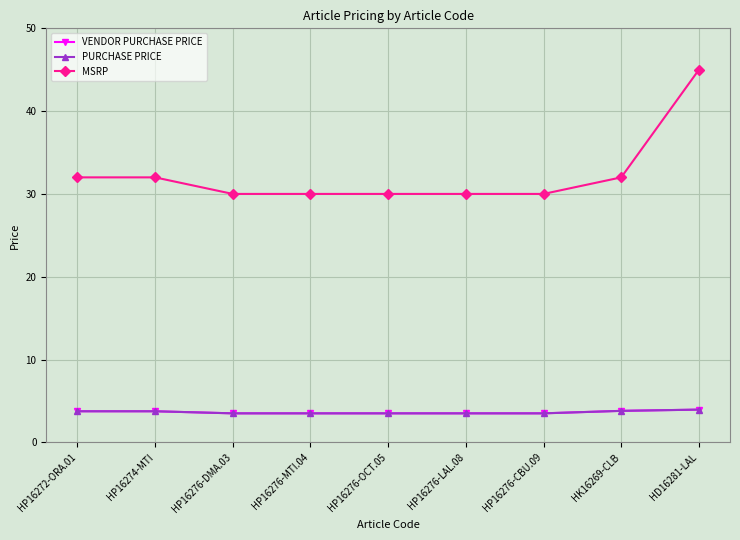

Is this an area chart (filled region under the line)?

No